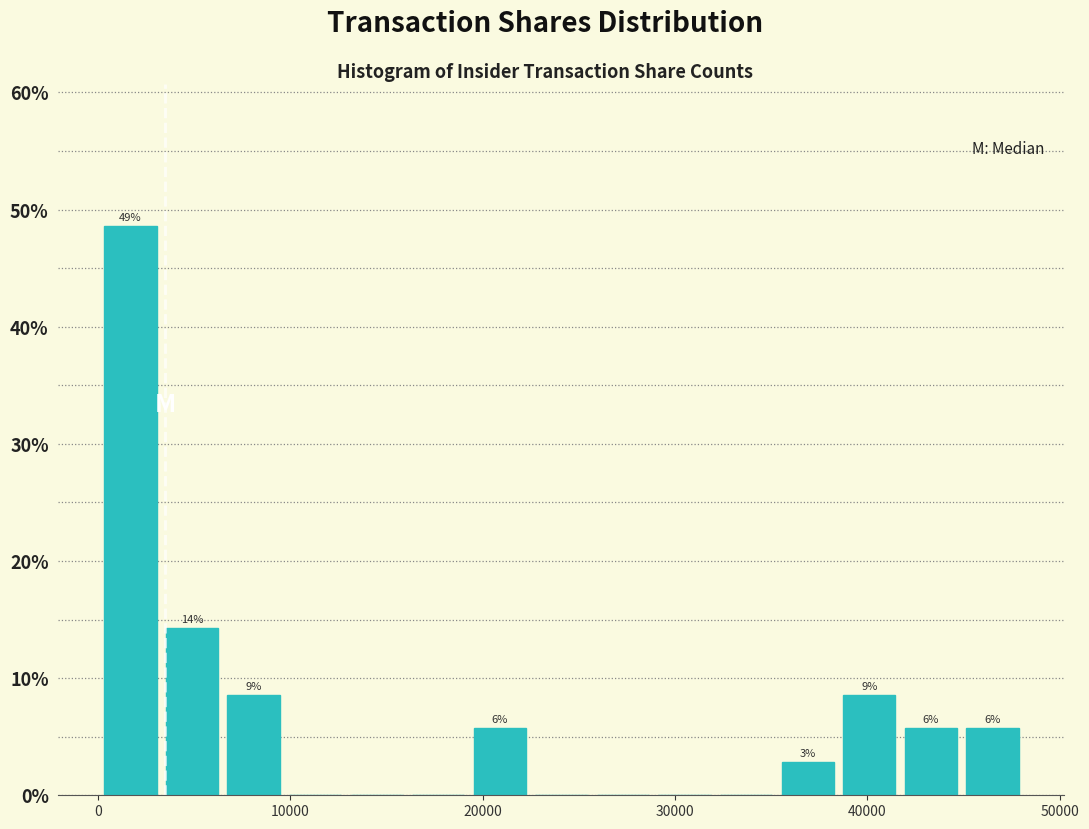

Read against the x-axis, roughly where is the centre of the tallest bar?

2000